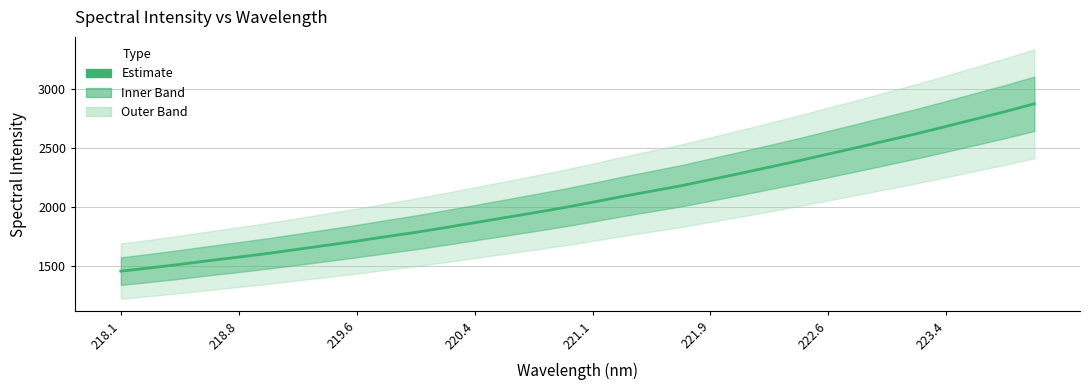

What is the difference between the second highest and second lowest values?

1320.4